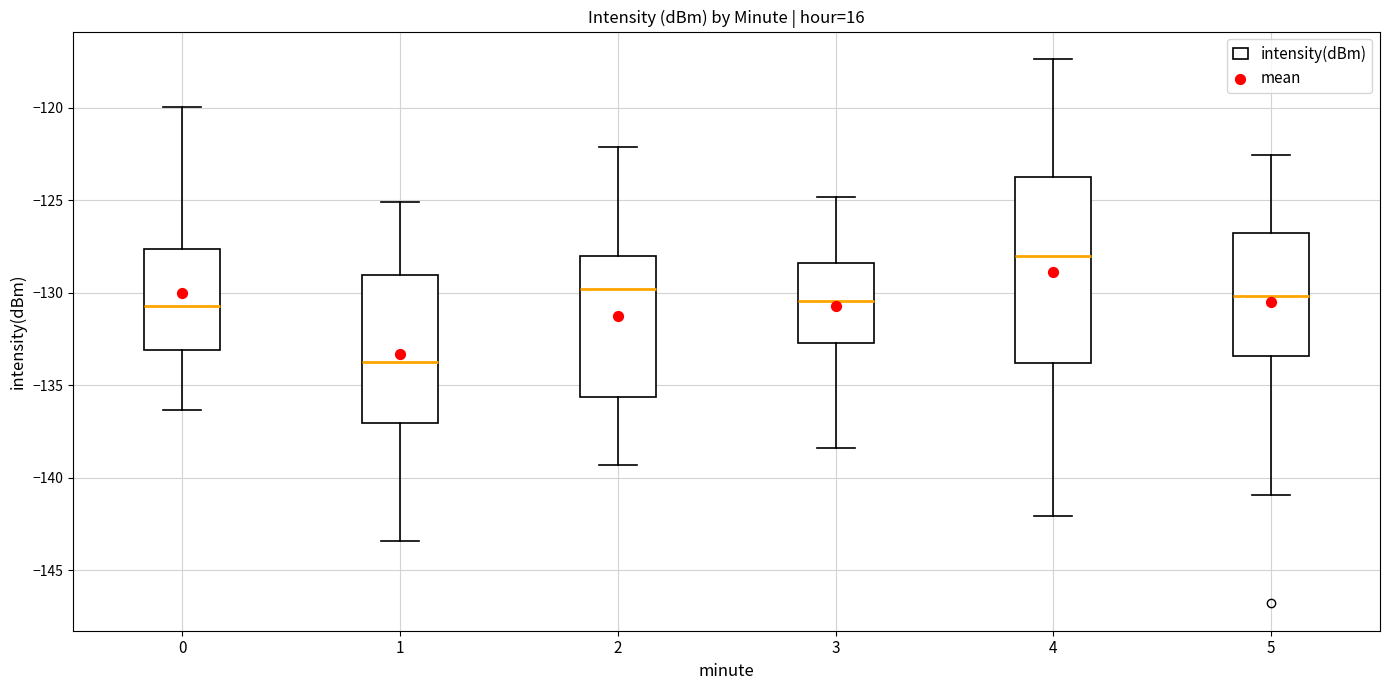

Reading left to right, read every box against the y-axis: the position of its median line, the range the box covers, and the ends of its whiskers. The values are not printed on the chart, so give them approximately, as read against the axis.

0: median -130.5, box -133.0 to -127.5, whiskers -136.5 to -120.0
1: median -133.5, box -137.0 to -129.0, whiskers -143.5 to -125.0
2: median -130.0, box -135.5 to -128.0, whiskers -139.5 to -122.0
3: median -130.5, box -132.5 to -128.5, whiskers -138.5 to -125.0
4: median -128.0, box -134.0 to -124.0, whiskers -142.0 to -117.5
5: median -130.0, box -133.5 to -127.0, whiskers -141.0 to -122.5